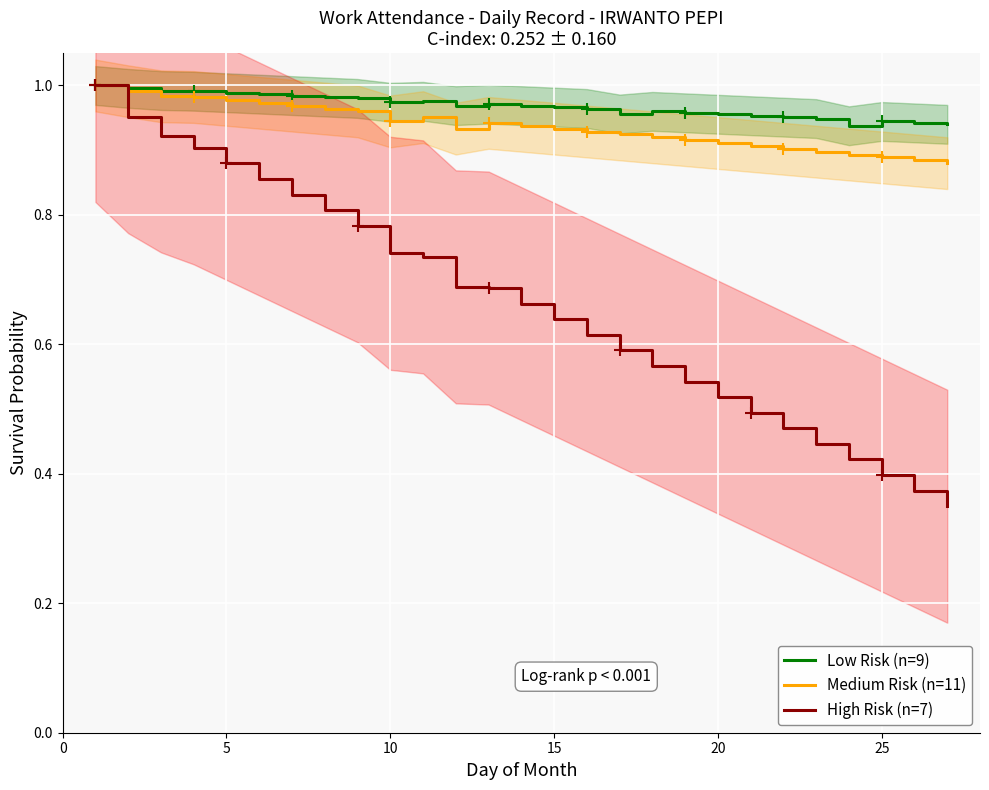

In Medium Risk (n=11), how many points are lower than both neighbors (excluding endpoints)?

2